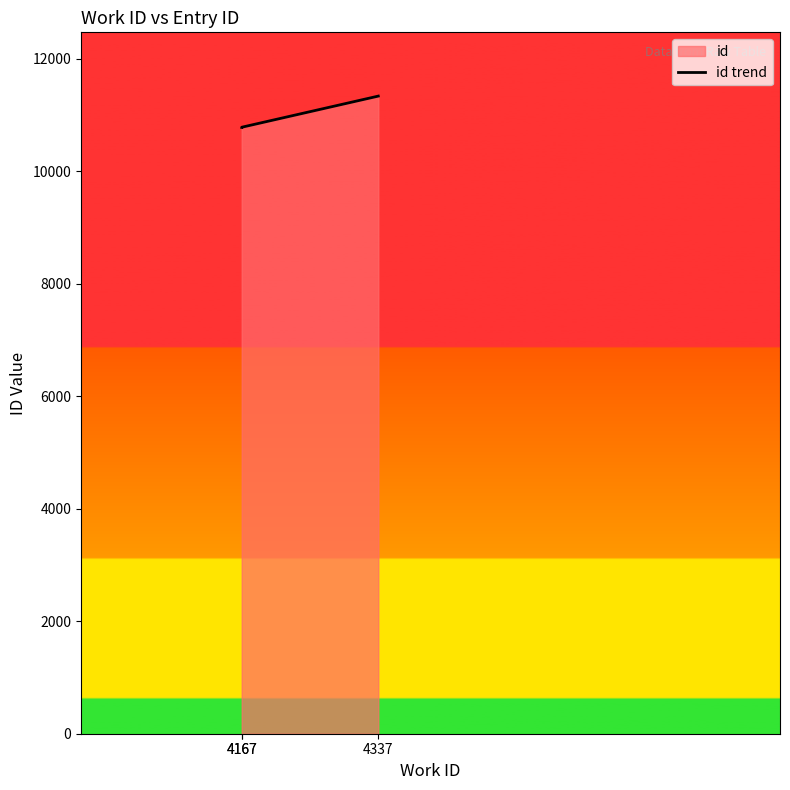

What is the minimum value shown in the chart?

10781